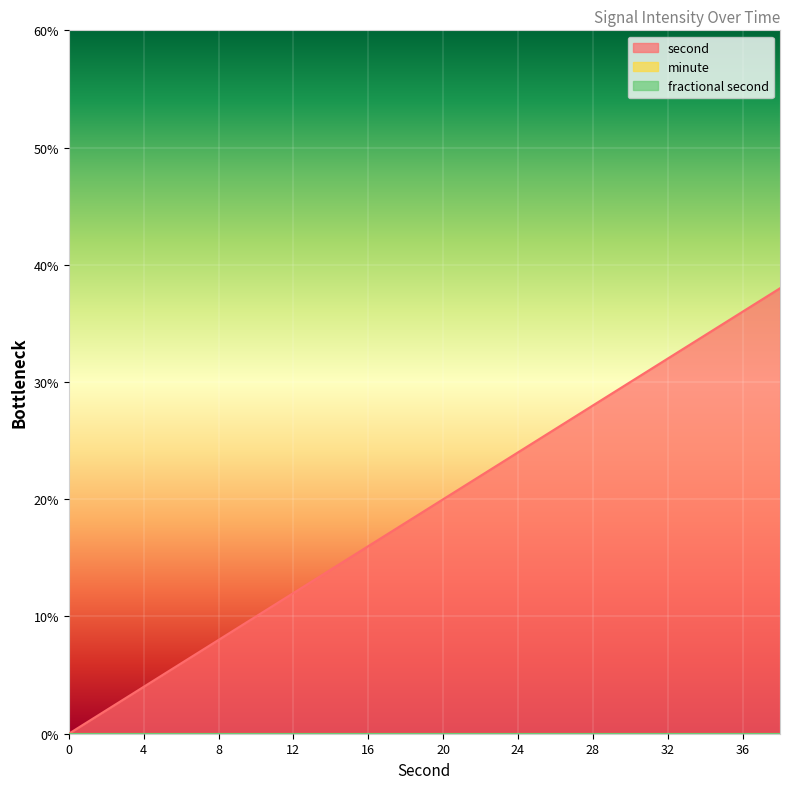

Rank the series by their maximum value, from highest to lowest.

second, minute, fractional second